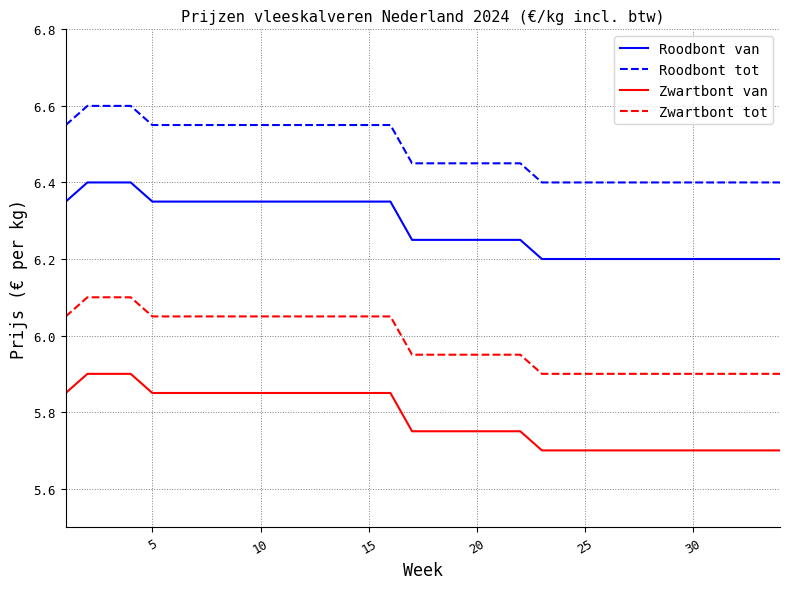

What is the maximum value for Roodbont van?

6.4